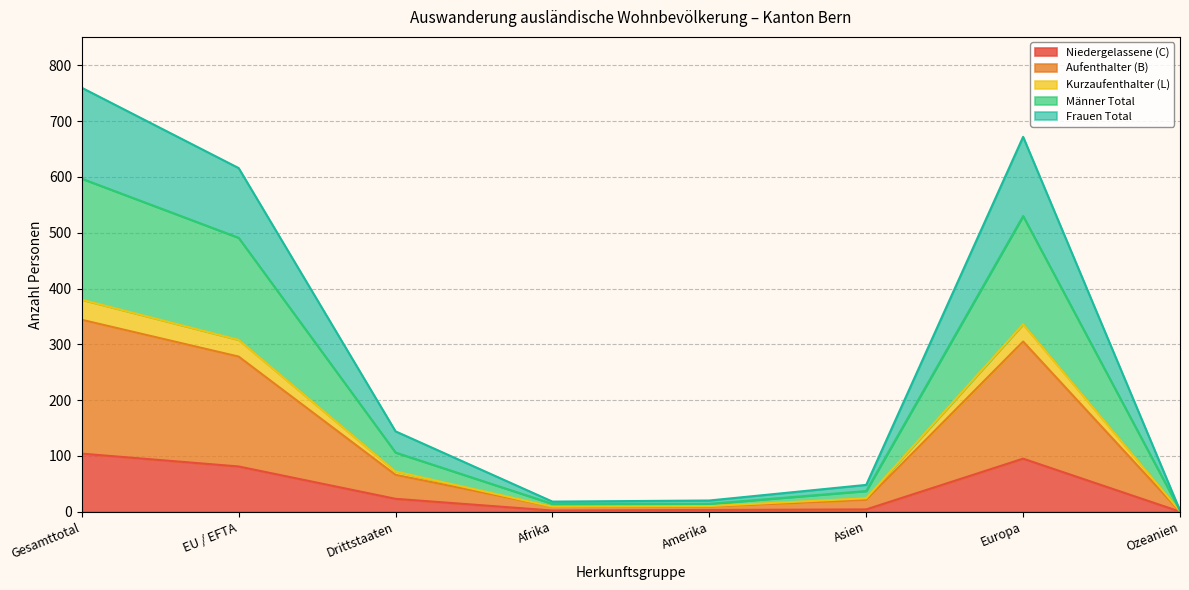

How many interior local peaks does the Frauen Total series have?

1